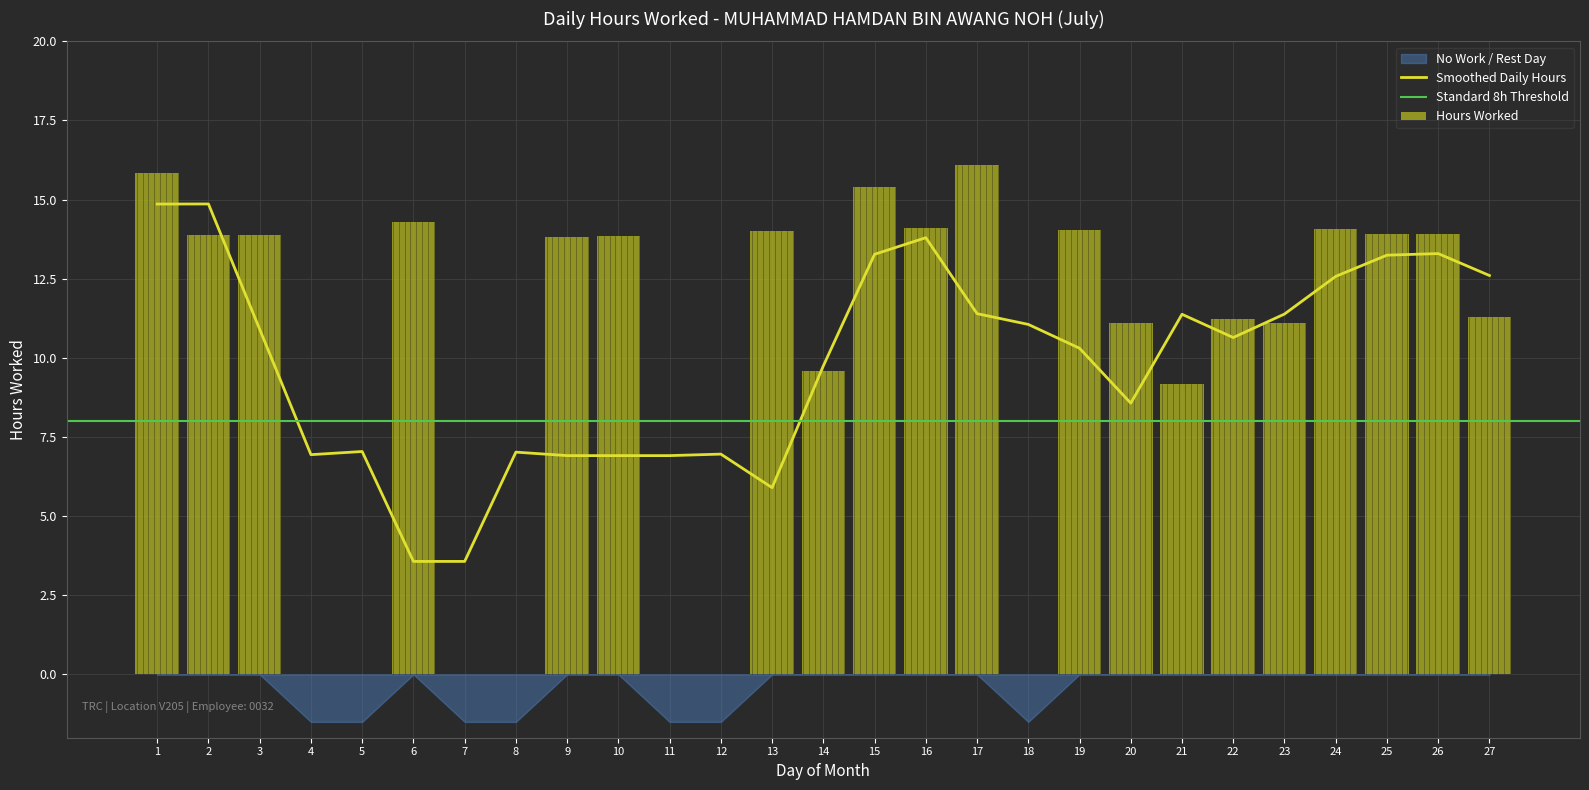

Reading left to right, list all the values displayed in this chart.

15.8	13.9	13.9	0.0	0.0	14.3	0.0	0.0	13.8	13.8	0.0	0.0	14.0	9.6	15.4	14.1	16.1	0.0	14.0	11.1	9.2	11.2	11.1	14.1	13.9	13.9	11.3